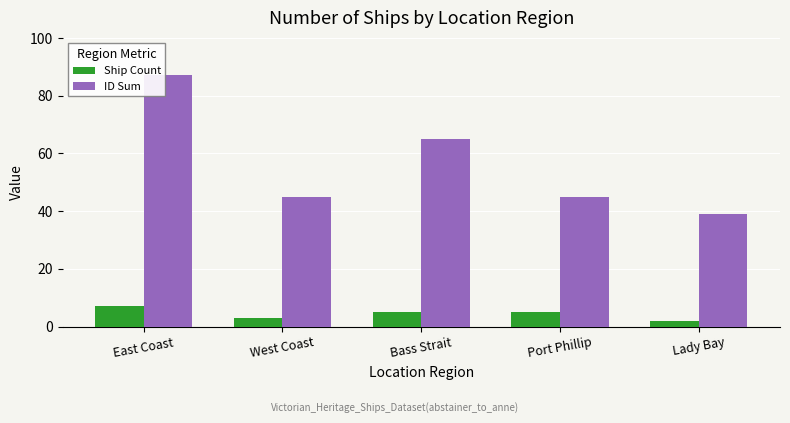

The value of ID Sum at Bass Strait is 16. True or false?

False